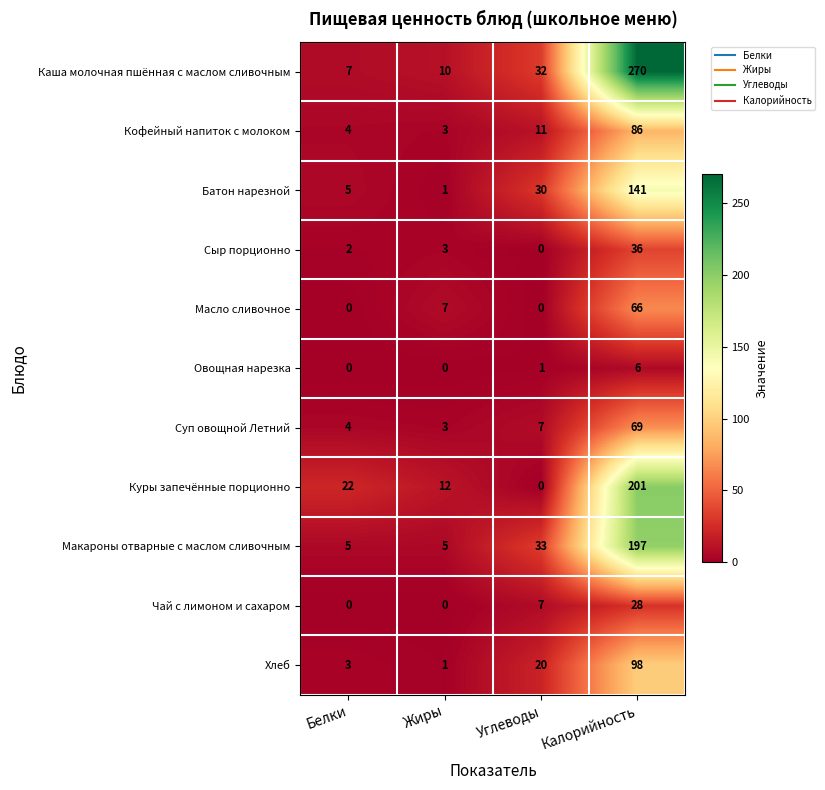

The value of Макароны отварные с маслом сливочным at Углеводы is 13. True or false?

False